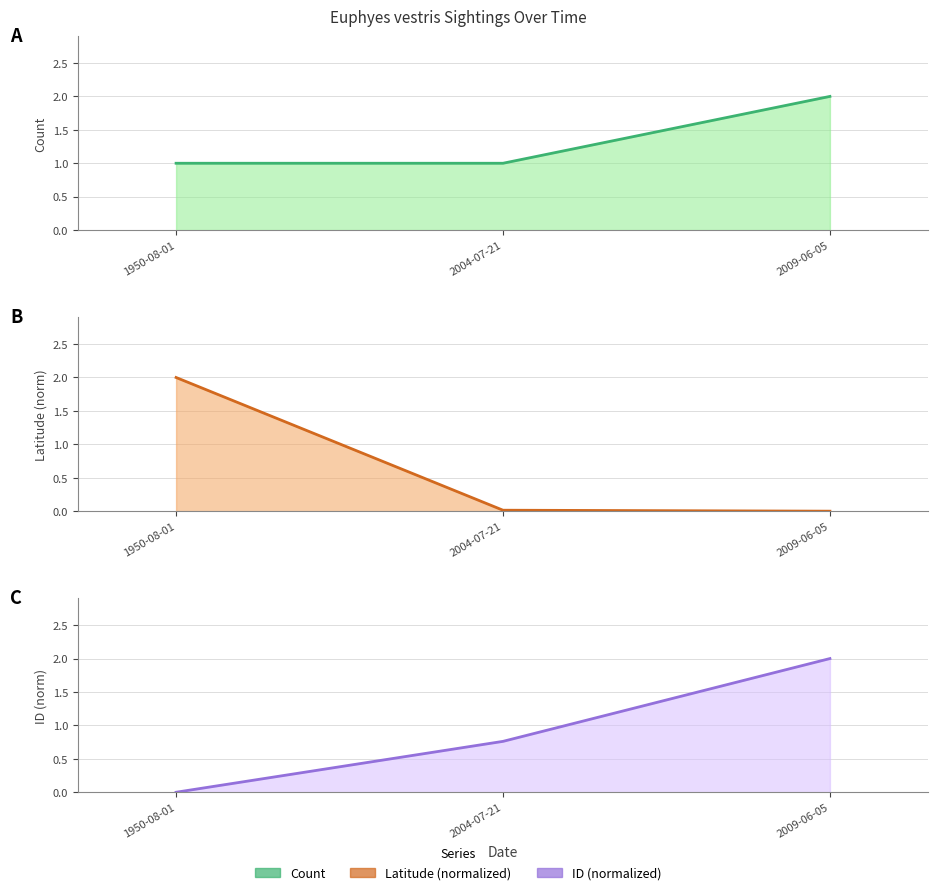

Rank the series at 2004-07-21 from highest to lowest value.

Count line, ID line, Latitude line